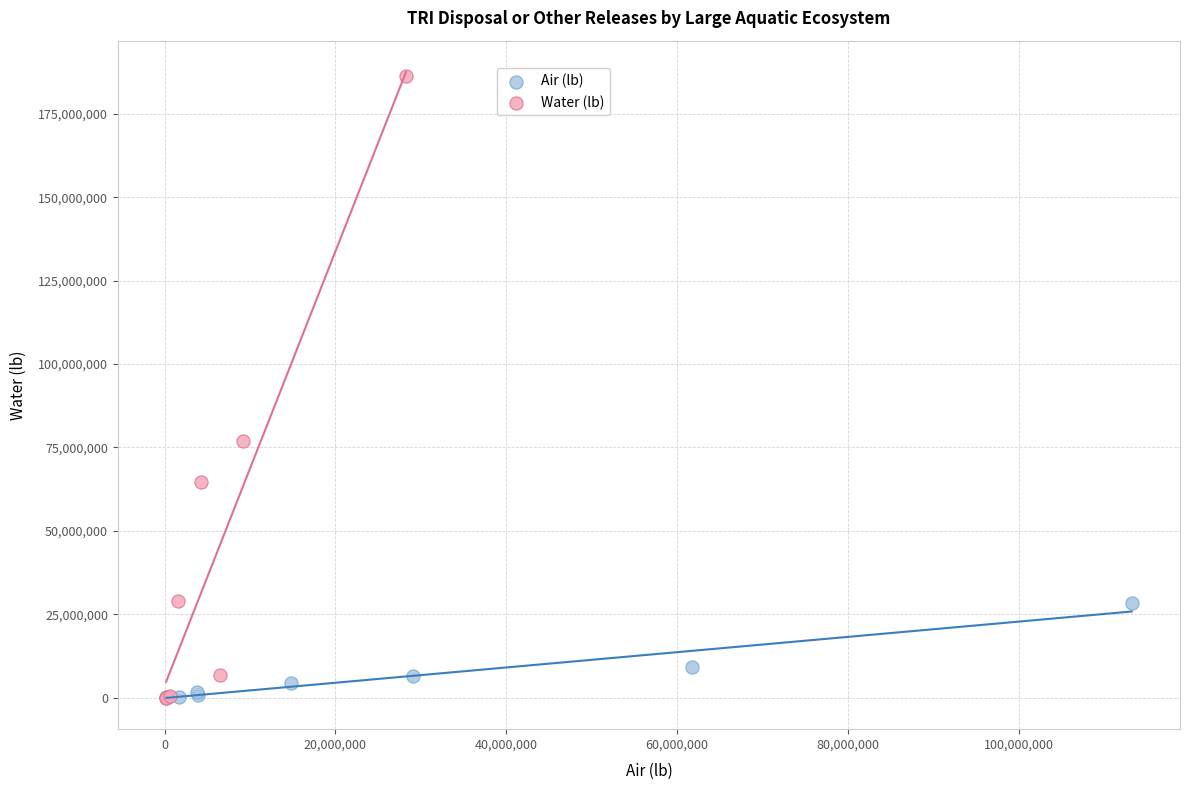

What are all the series names shown in the legend?

Air (lb), Water (lb)